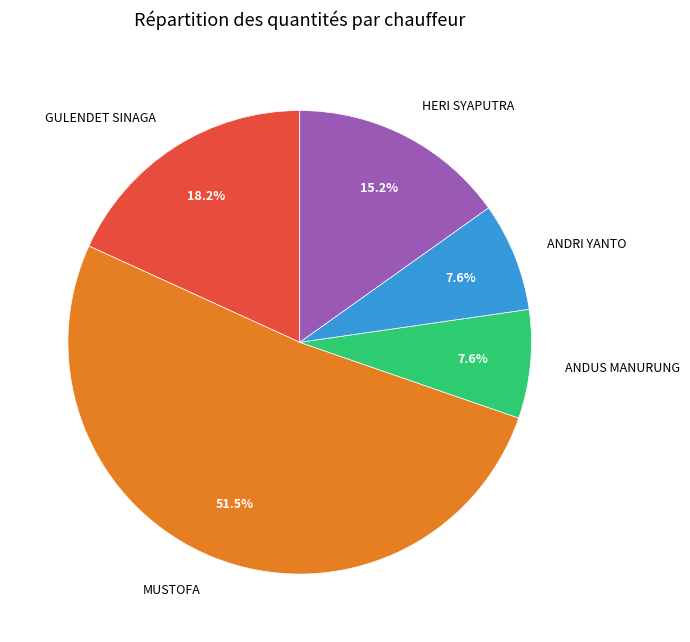

The HERI SYAPUTRA slice represents 15% of the pie. True or false?

True